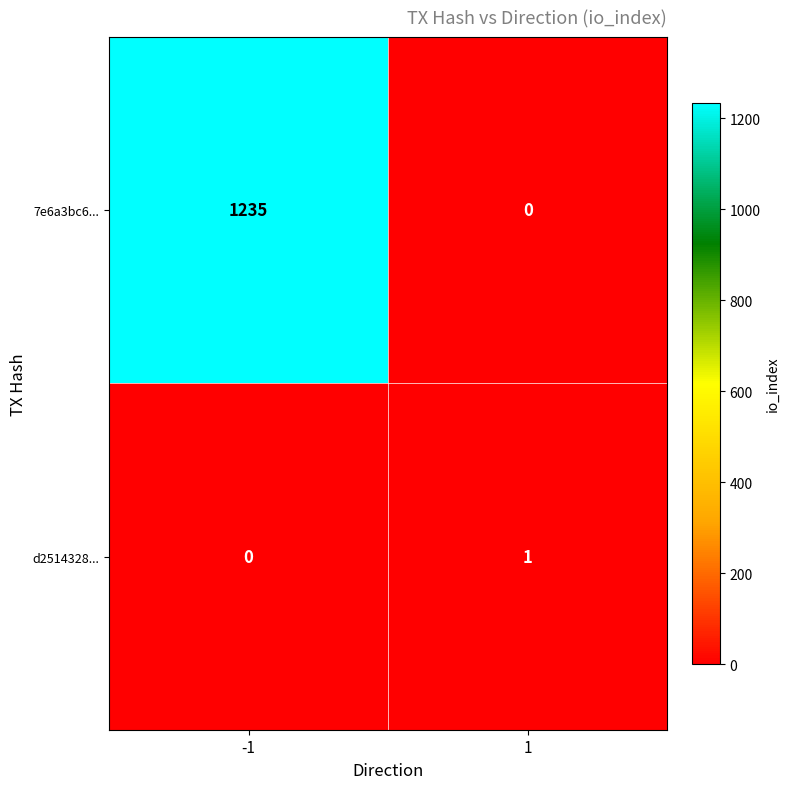

Reading left to right, transcribe all the data shown in this chart.

7e6a3bc6...: -1=1235	1=0
d2514328...: -1=0	1=1